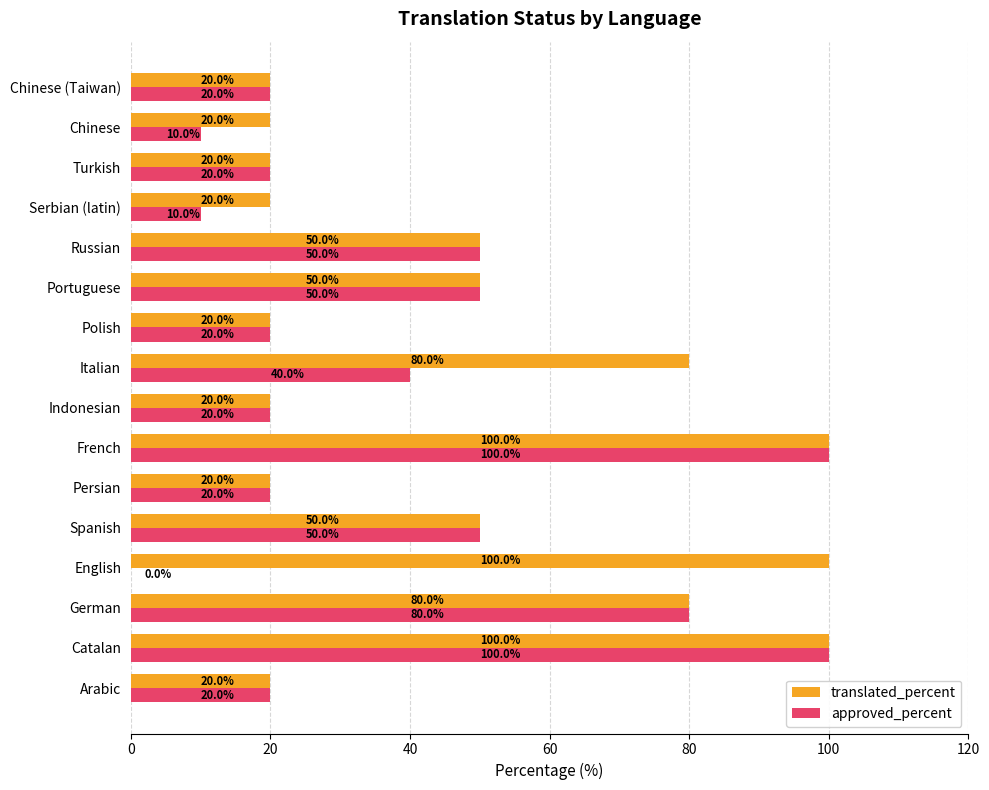

What is the total value across all series at Indonesian?

40